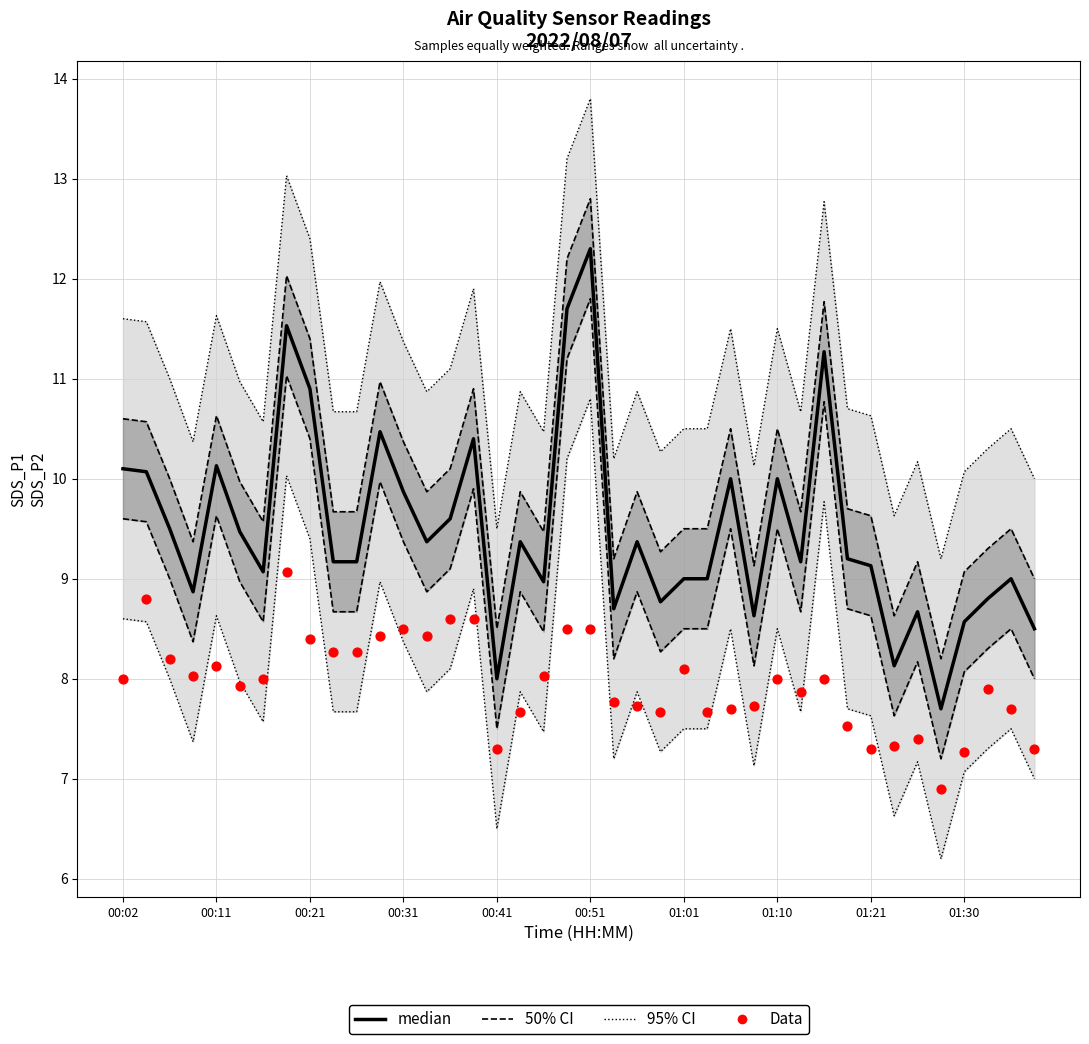

What is the total value across all series at 00:11?

40.5